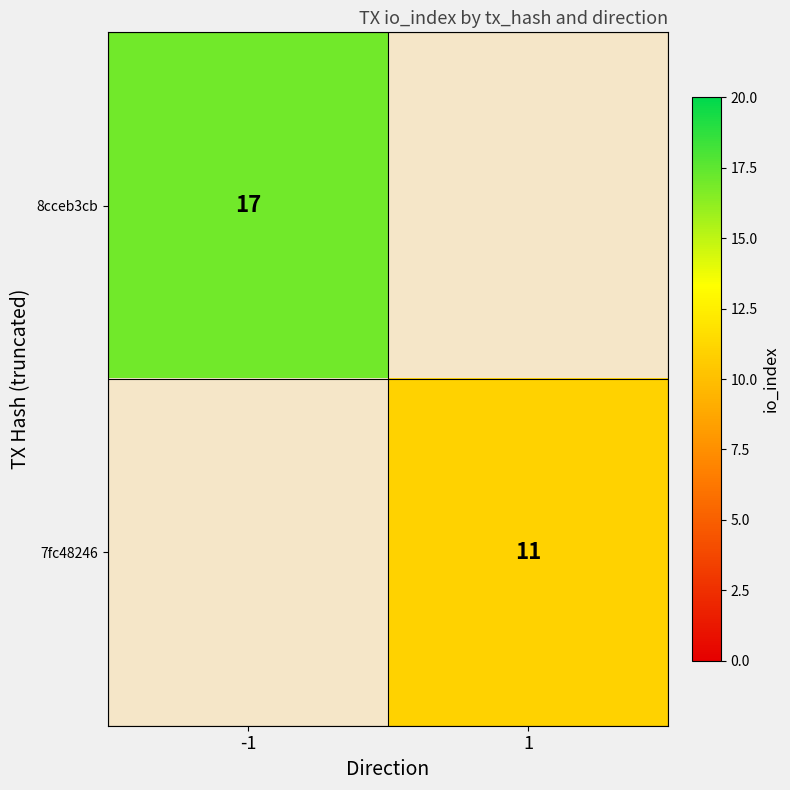

The value of 7fc48246 at 1 is 17. True or false?

False